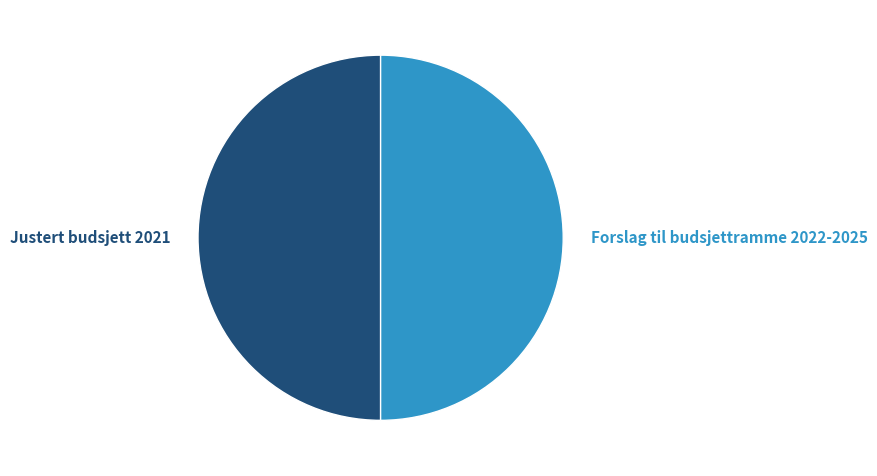

To the nearest percent, what is the difference between the largest and smallest slice percentages?

0%